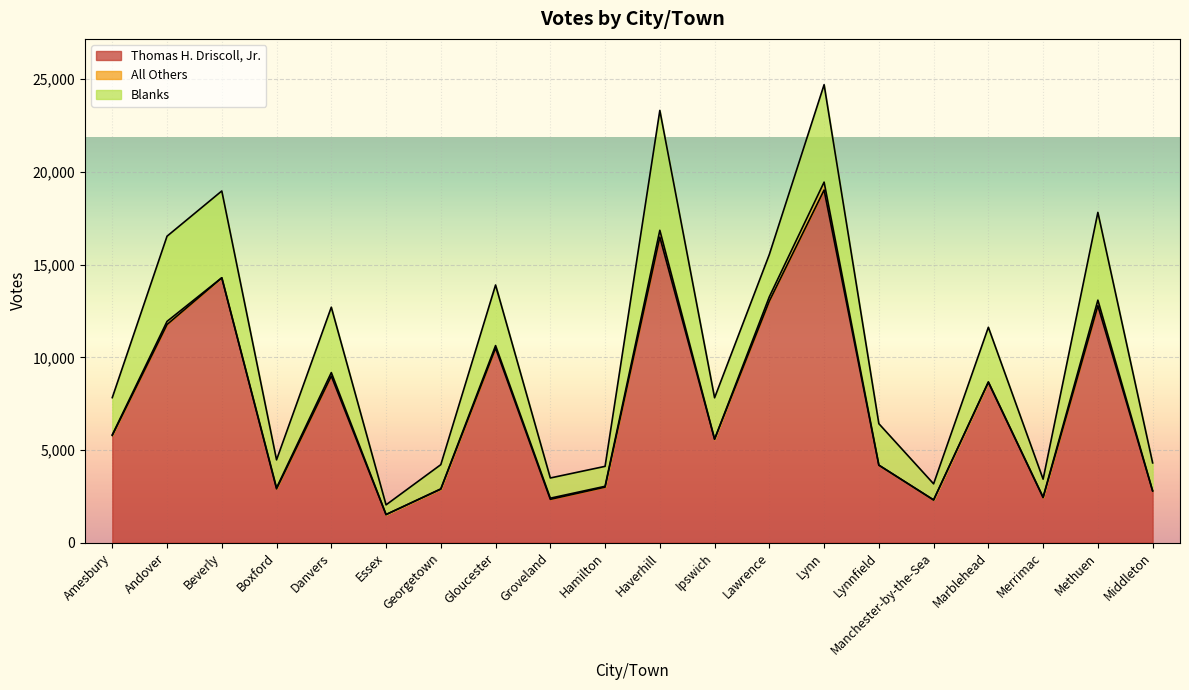

Reading left to right, list all the values displayed in this chart.

Thomas H. Driscoll, Jr.: Amesbury=5784	Andover=11771	Beverly=14287	Boxford=2905	Danvers=8990	Essex=1518	Georgetown=2888	Gloucester=10495	Groveland=2340	Hamilton=2999	Haverhill=16484	Ipswich=5585	Lawrence=13037	Lynn=19023	Lynnfield=4184	Manchester-by-the-Sea=2303	Marblehead=8649	Merrimac=2433	Methuen=12785	Middleton=2796
All Others: Amesbury=39	Andover=167	Beverly=6	Boxford=54	Danvers=186	Essex=2	Georgetown=18	Gloucester=137	Groveland=62	Hamilton=44	Haverhill=367	Ipswich=0	Lawrence=230	Lynn=427	Lynnfield=0	Manchester-by-the-Sea=8	Marblehead=27	Merrimac=26	Methuen=298	Middleton=0
Blanks: Amesbury=2003	Andover=4595	Beverly=4680	Boxford=1511	Danvers=3528	Essex=522	Georgetown=1305	Gloucester=3270	Groveland=1090	Hamilton=1076	Haverhill=6465	Ipswich=2233	Lawrence=2282	Lynn=5255	Lynnfield=2237	Manchester-by-the-Sea=865	Marblehead=2945	Merrimac=969	Methuen=4734	Middleton=1511